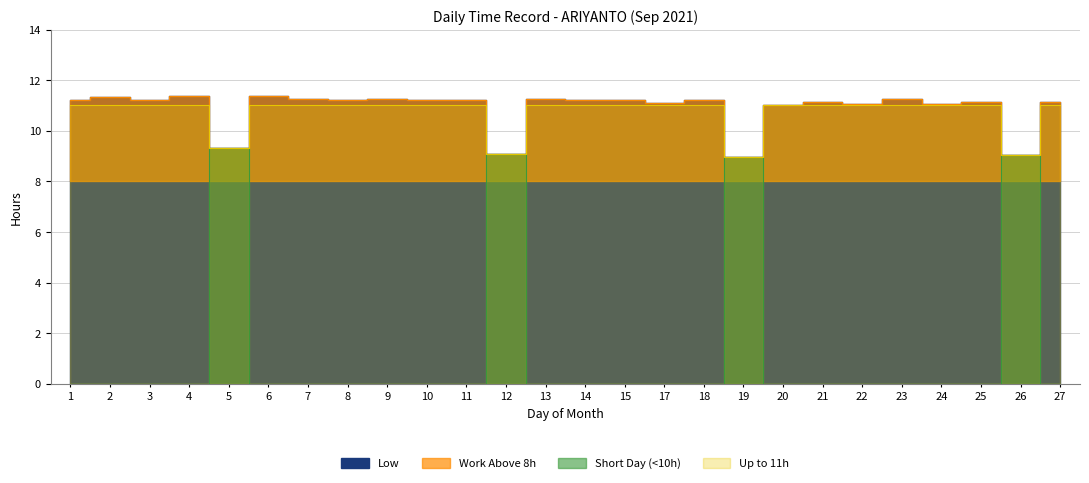

How many interior local peaks (higher than both neighbors) does the data have?

9